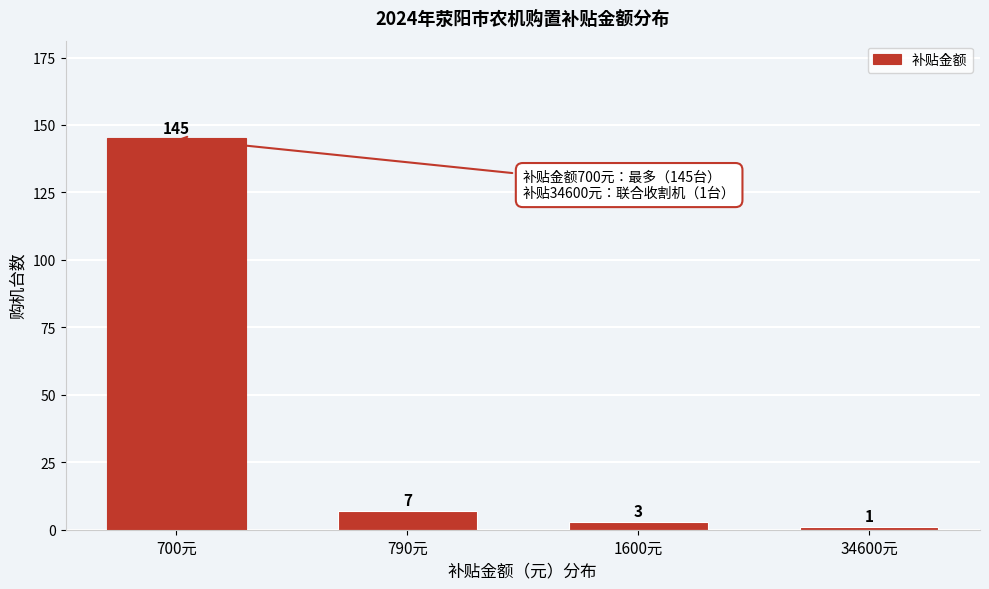

Reading left to right, transcribe all the data shown in this chart.

145	7	3	1